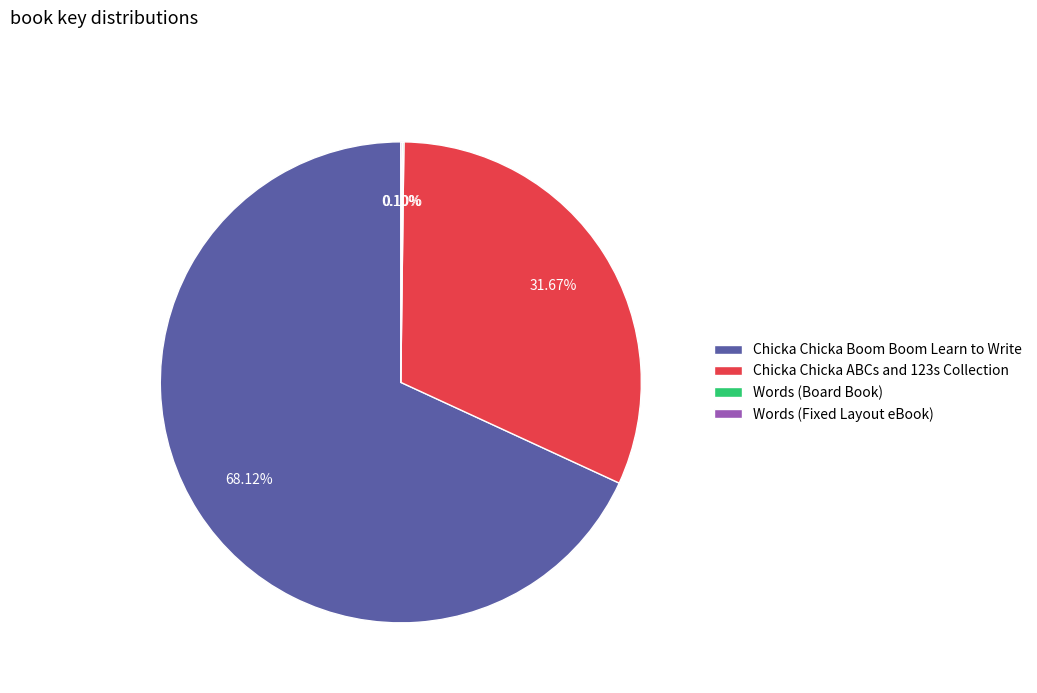

What is the largest slice in the pie chart?

Chicka Chicka Boom Boom Learn to Write